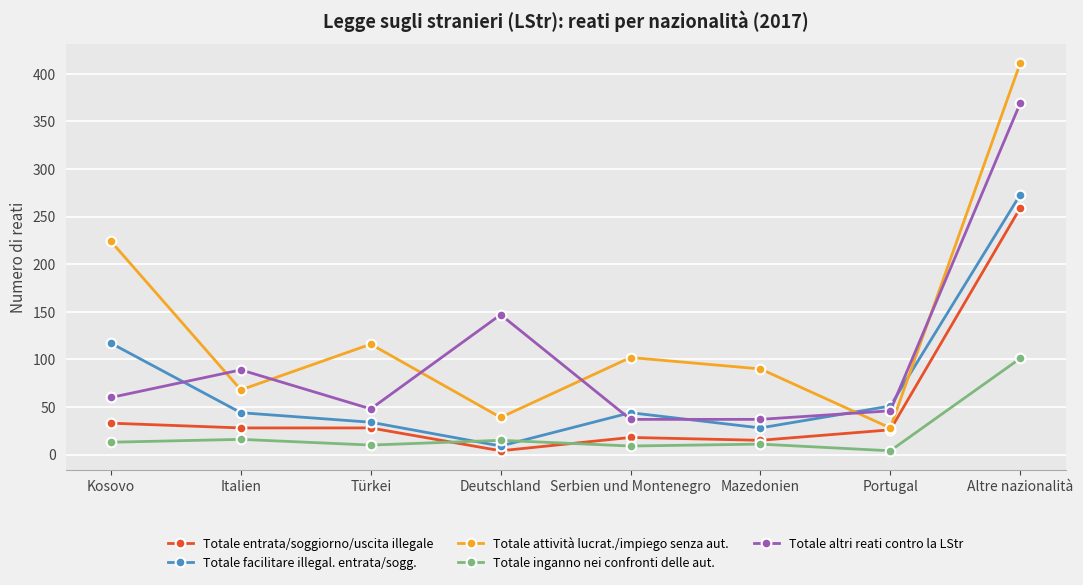

List the series in order of their peak value, highest first.

Totale attività lucrat./impiego senza aut., Totale altri reati contro la LStr, Totale facilitare illegal. entrata/sogg., Totale entrata/soggiorno/uscita illegale, Totale inganno nei confronti delle aut.